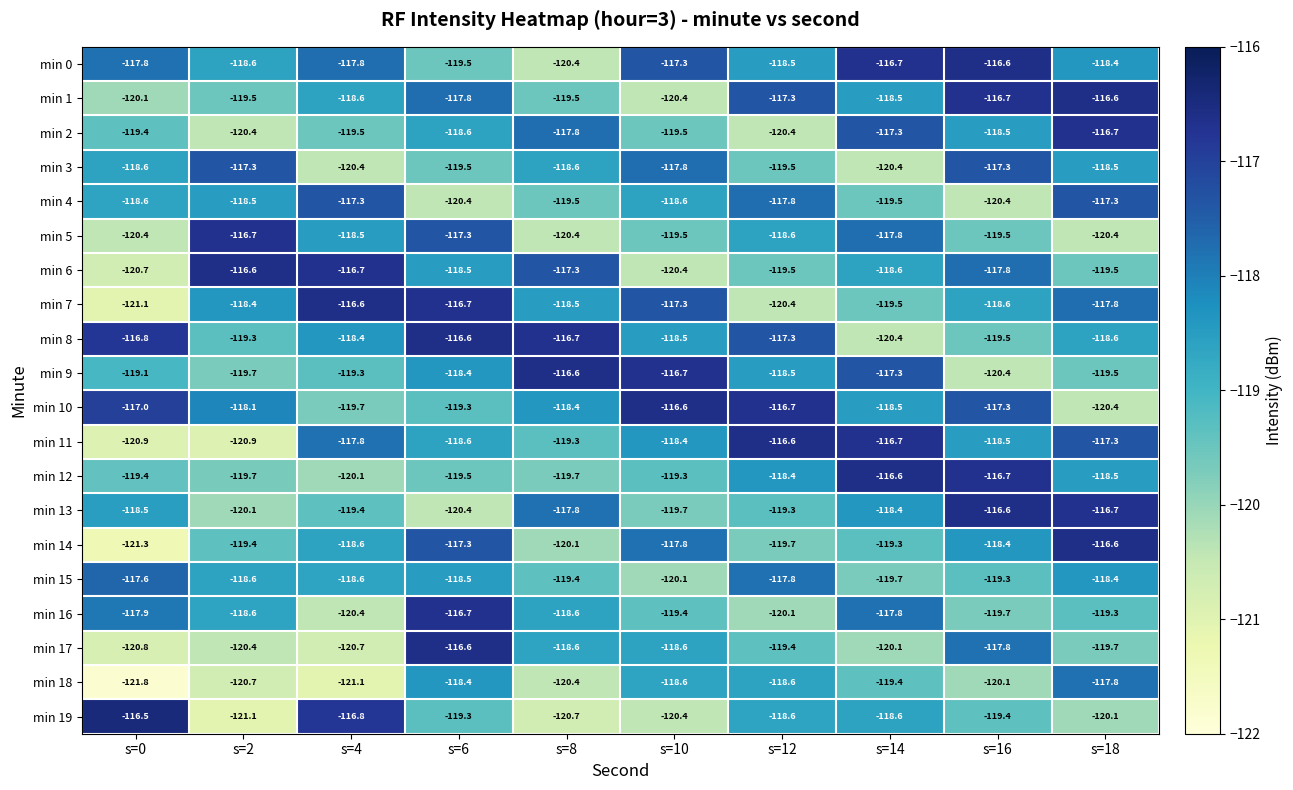

What is the difference between the maximum and minimum values in the min 11 series?

4.3